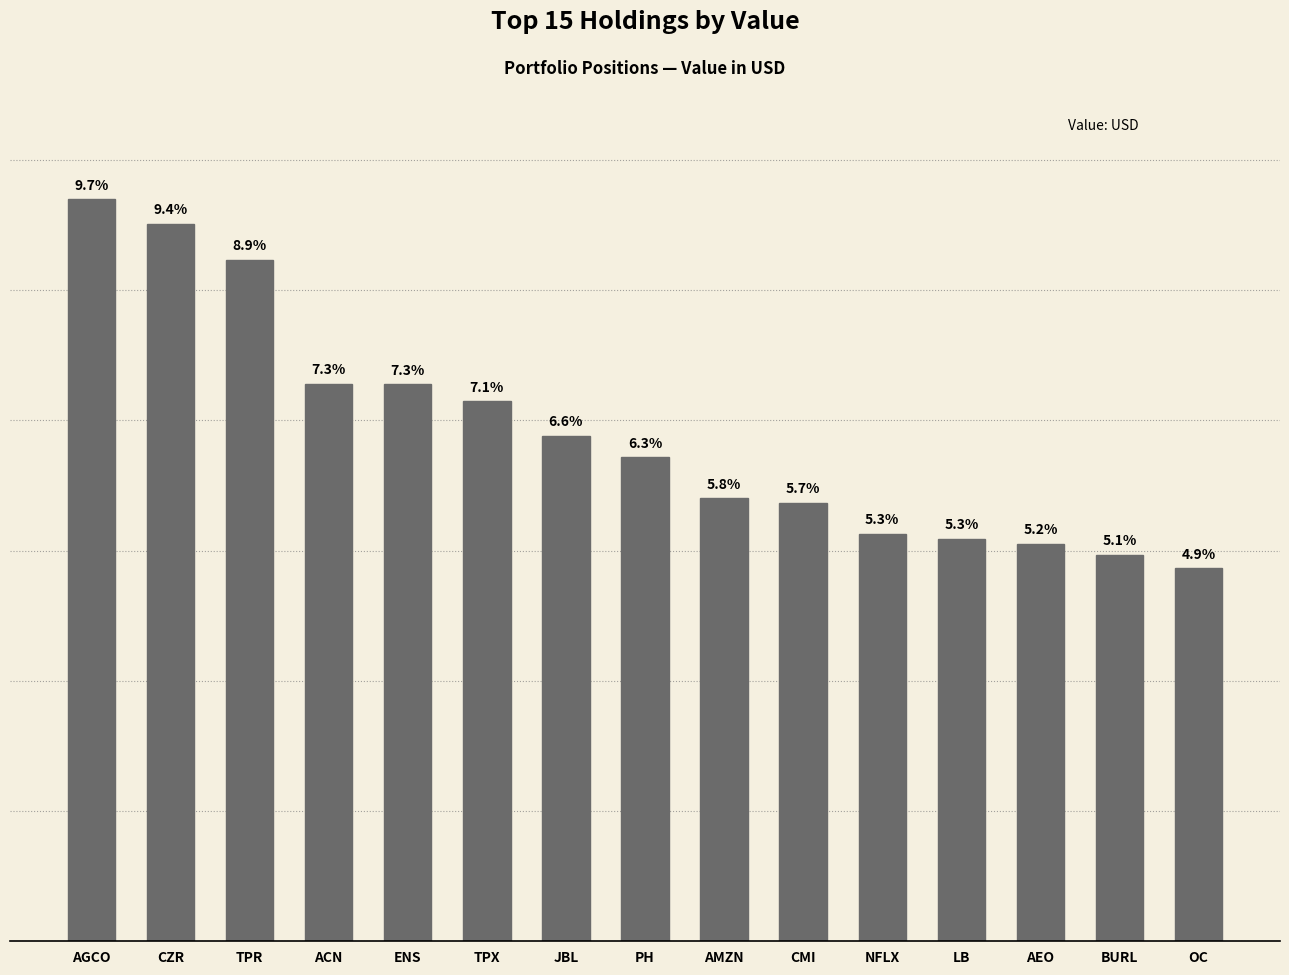

Does the chart contain any negative values?

No